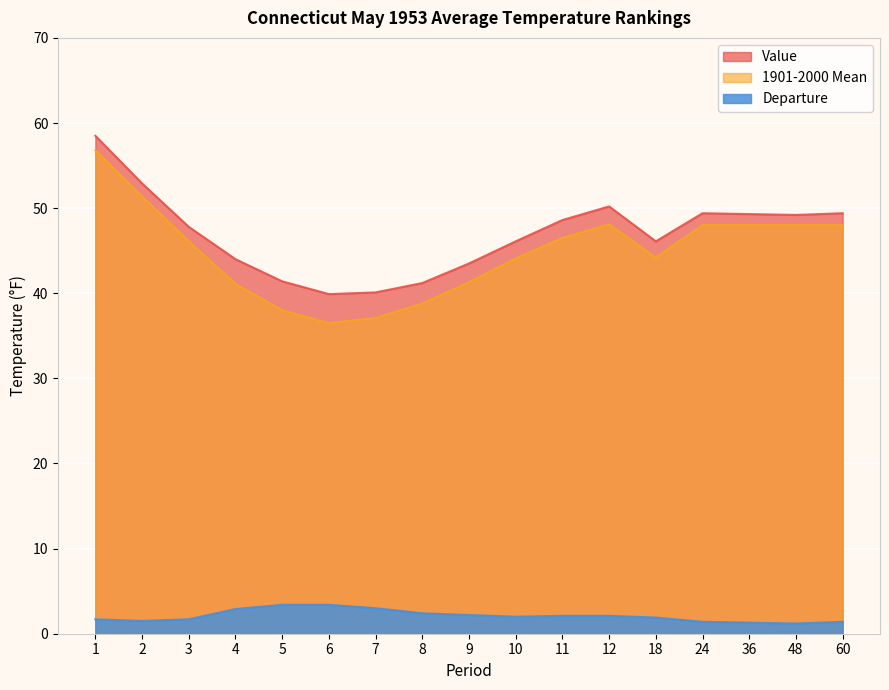

True or false: Value and Departure cross at least once.

False